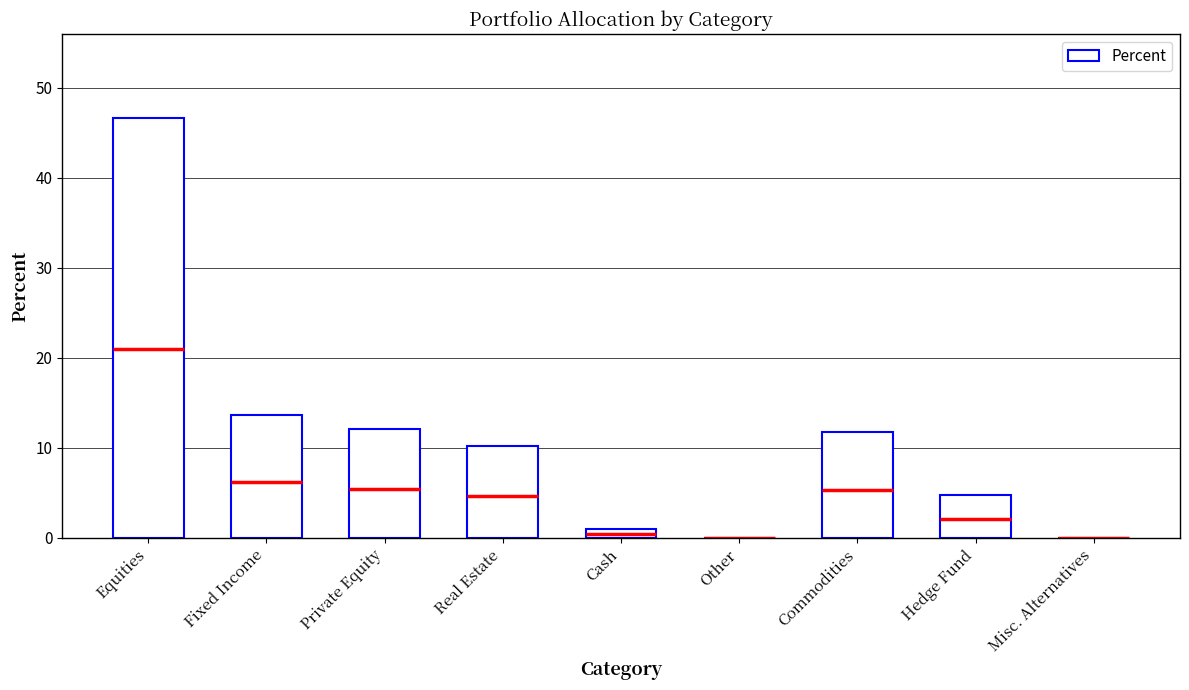

The value at Misc. Alternatives is 0.0. True or false?

True